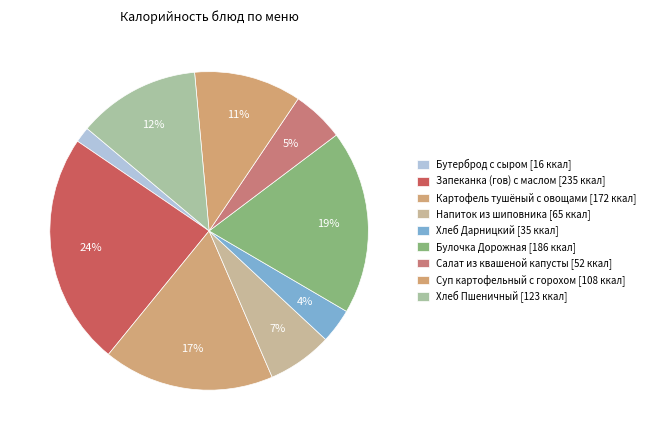

How much of the chart is everything except Салат из квашеной капусты?

94.7%